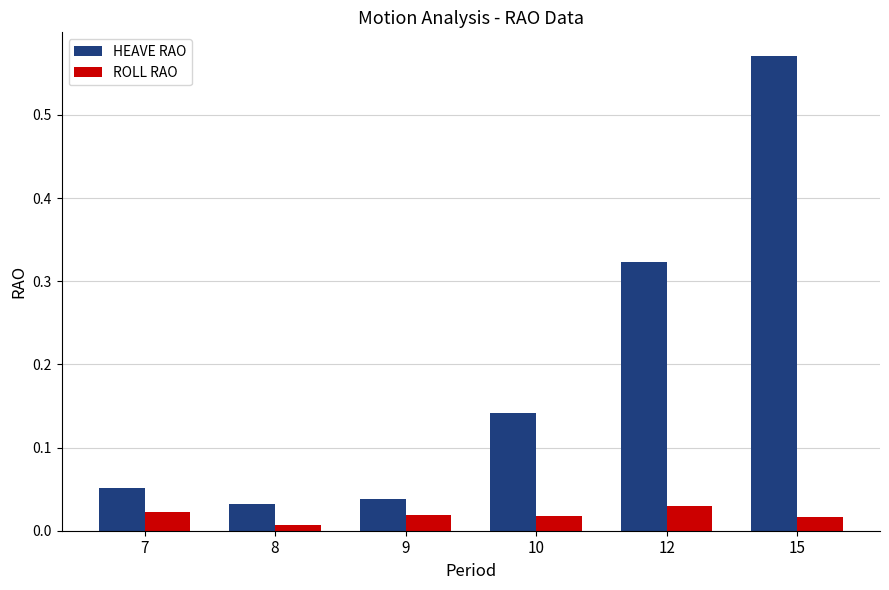

Which series has the largest total across all categories?

HEAVE RAO